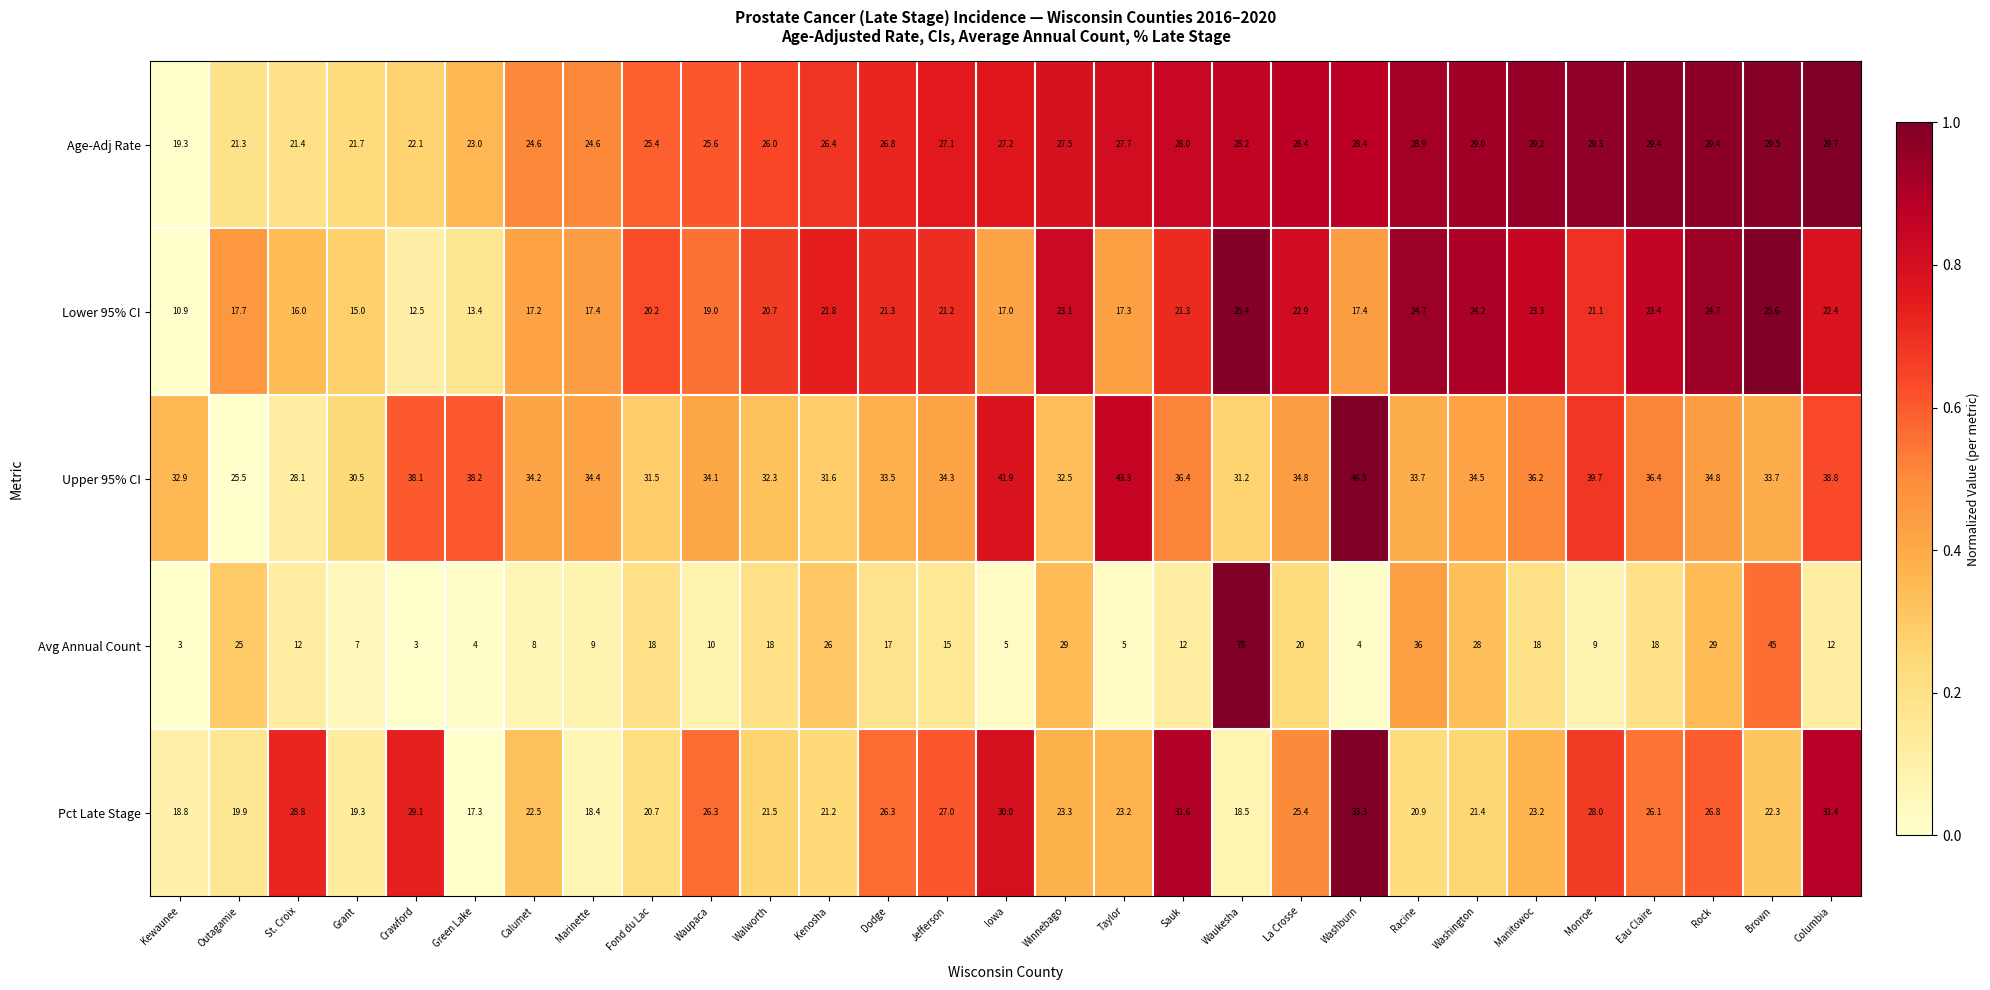

What is the spread (max minus min) of values at Outagamie?

7.8